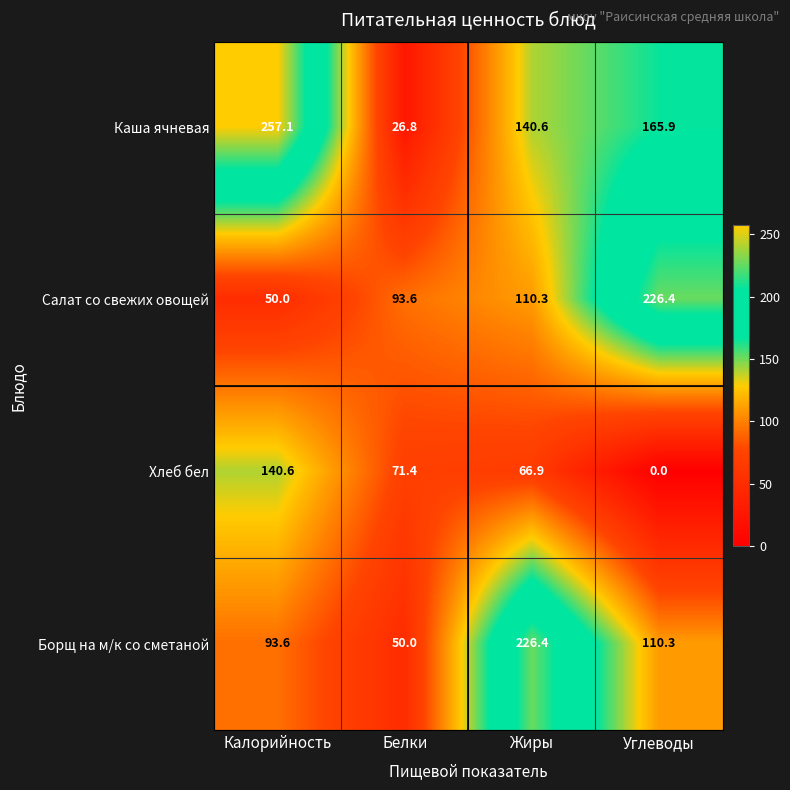

What is the difference between the highest and lowest values at Углеводы?

226.4